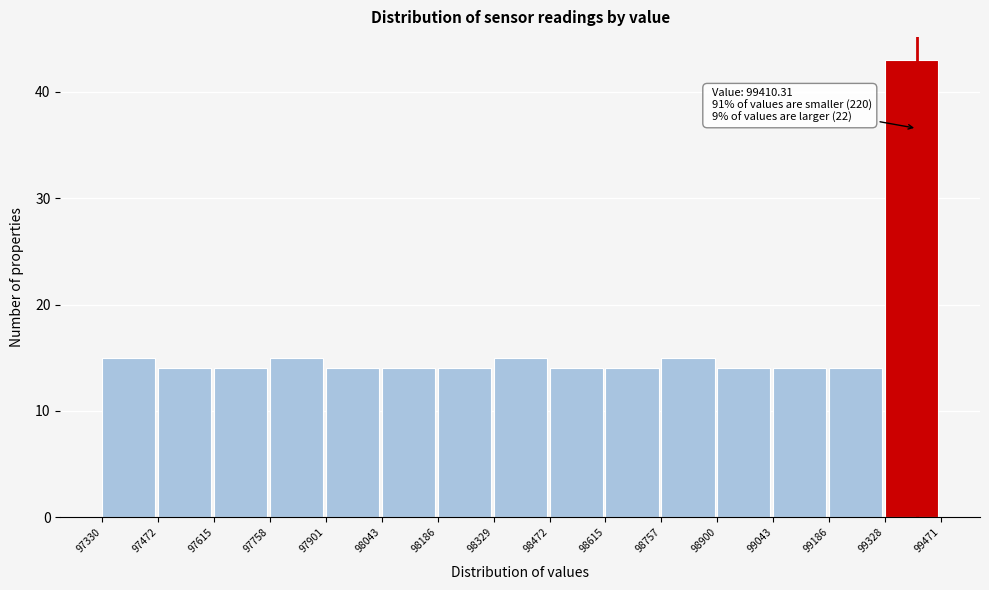

Which range on the x-axis has the tallest bar?

99328 to 99471